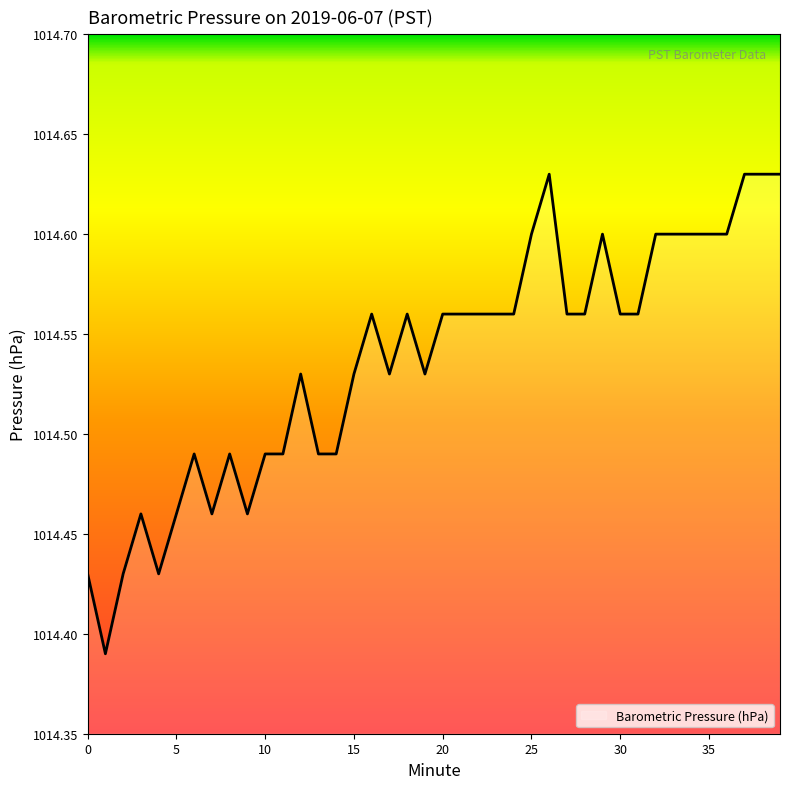

Which category has the lowest value across all series?

1